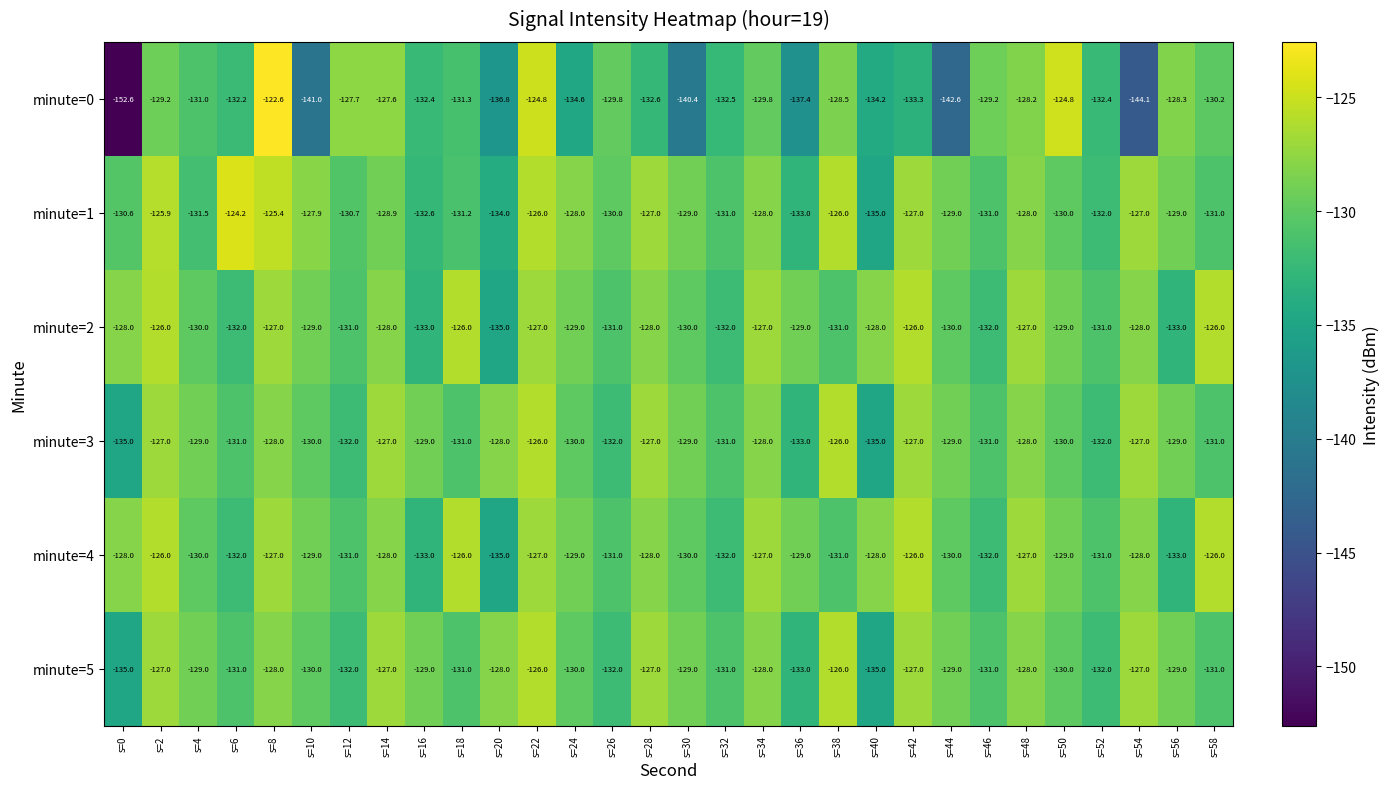

At which category is the sum across all series the highest?

s=22